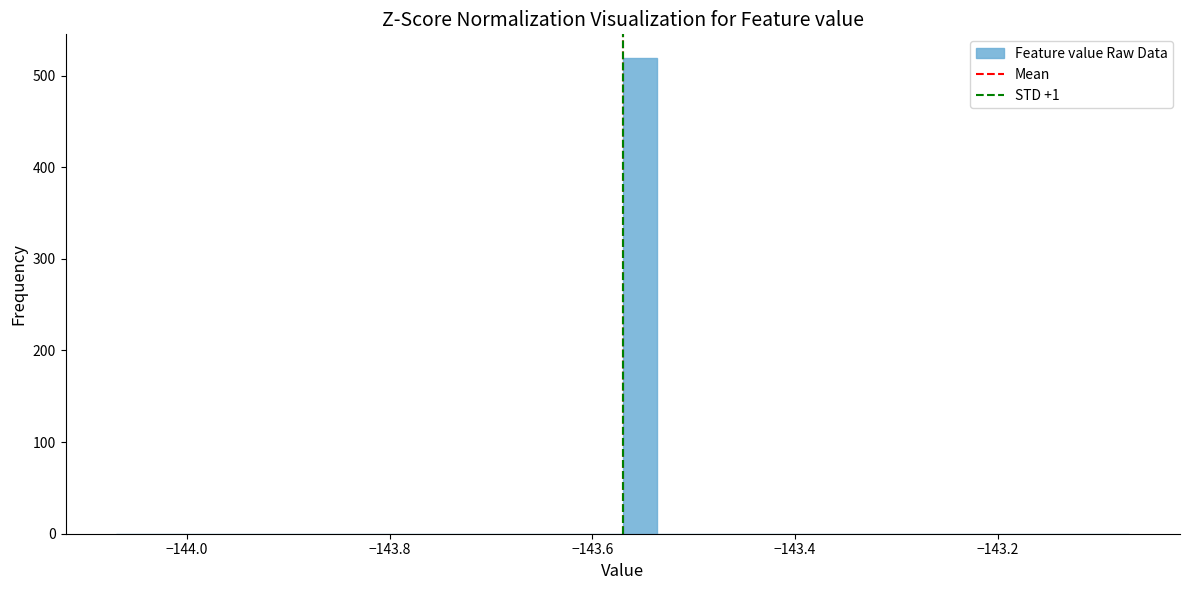

Around what value on the x-axis is the tallest bar? Give the approximate position of its centre, as read against the axis.

-143.56